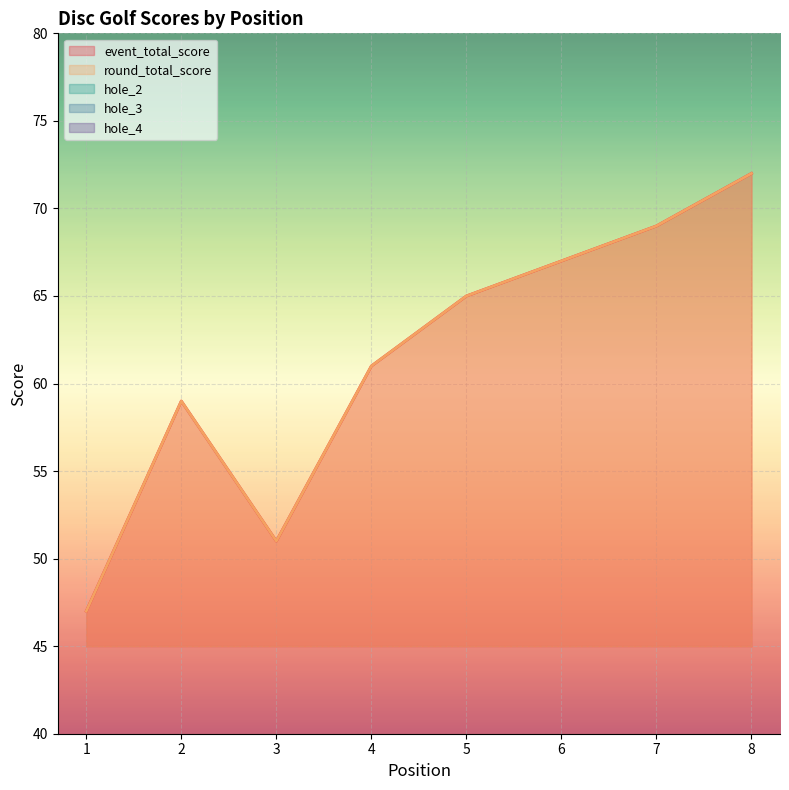

True or false: event_total_score and hole_4 cross at least once.

False